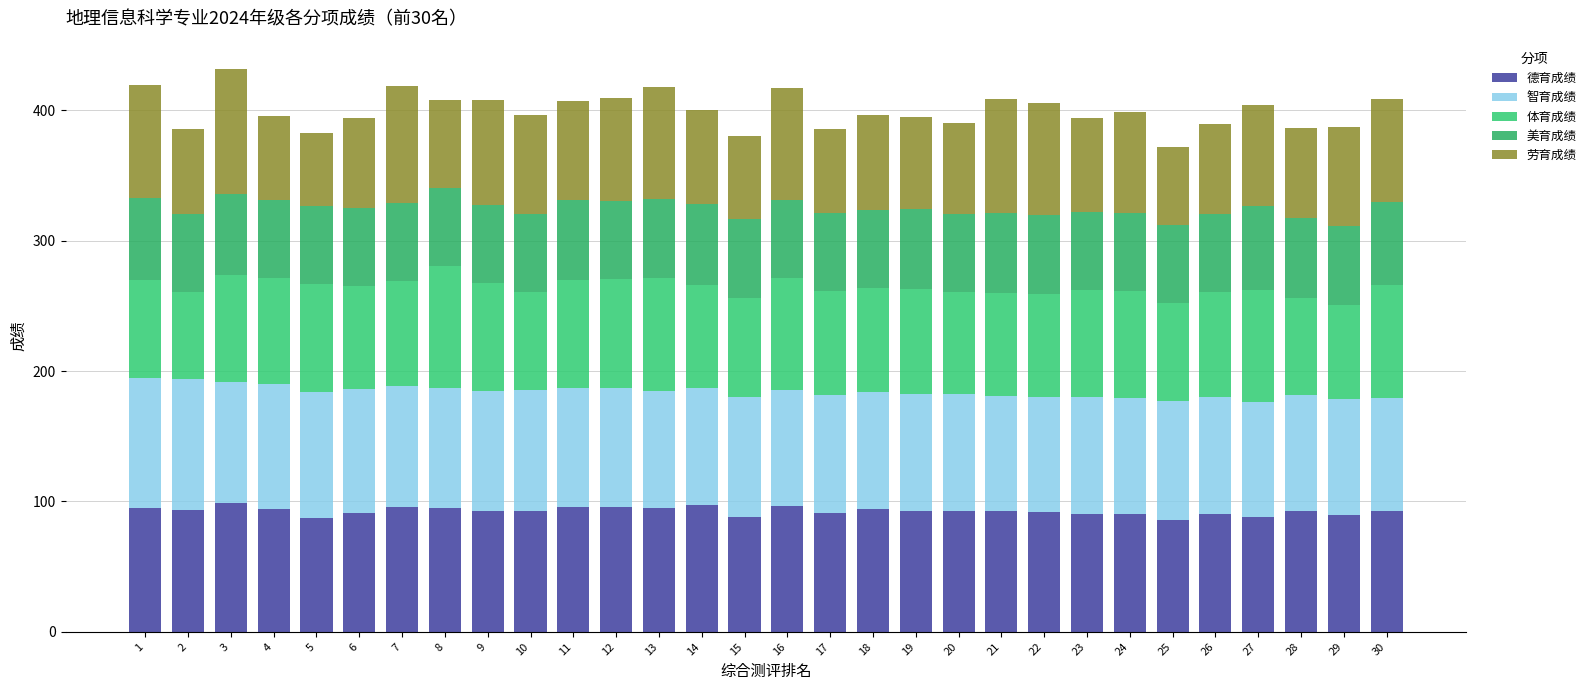

How many distinct data groups are displayed?

5